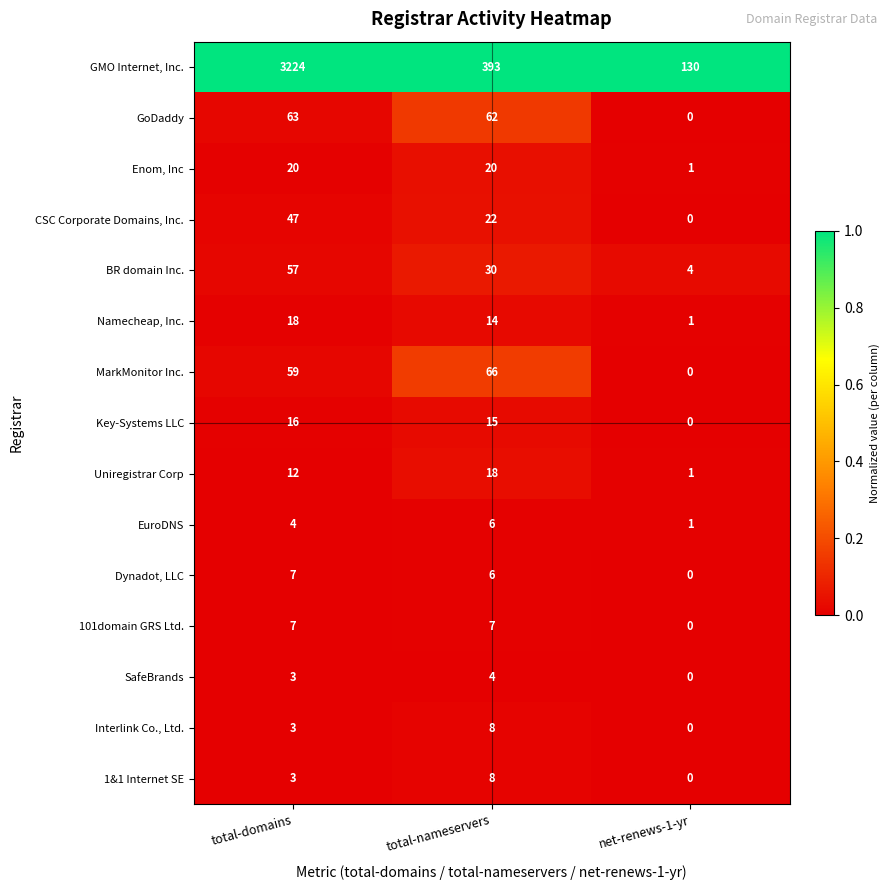

How many categories are shown in the chart?

3